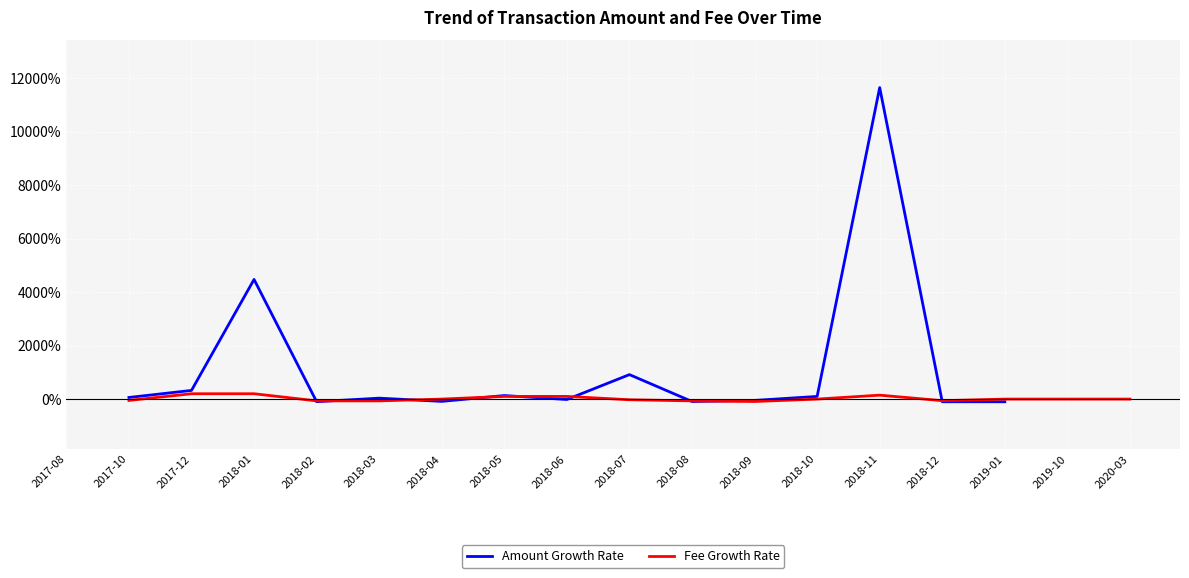

How many interior local valleys does the Fee Growth Rate series have?

2